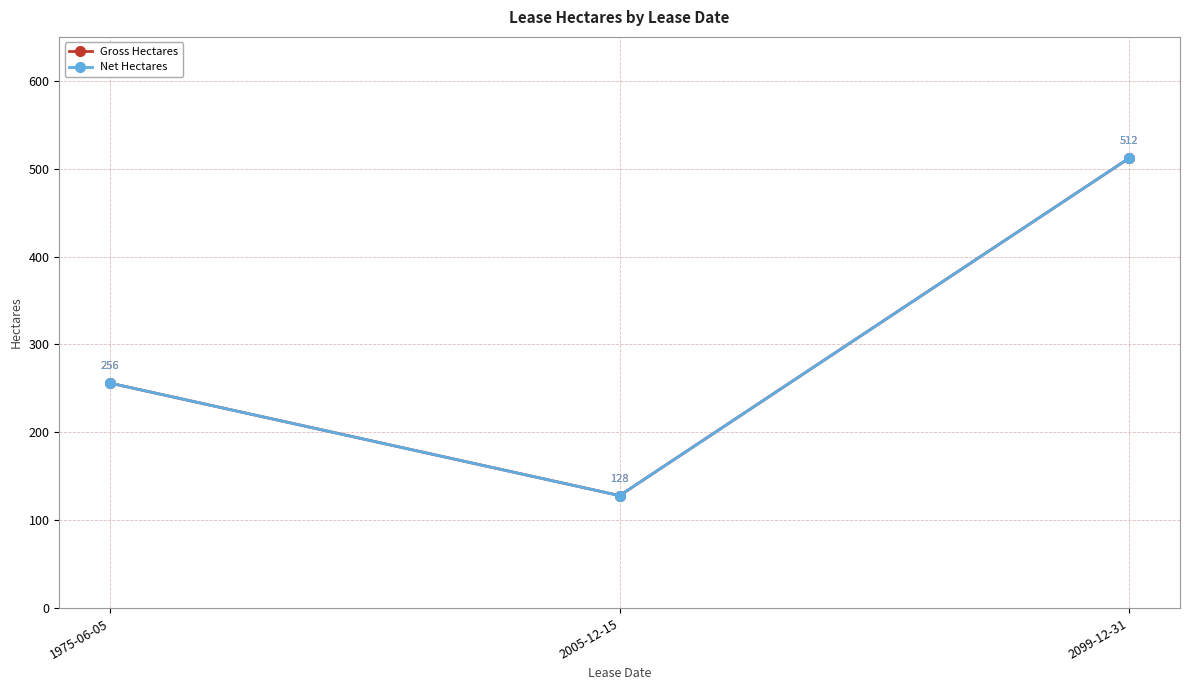

What is the label of the 1st point from the right?

2099-12-31